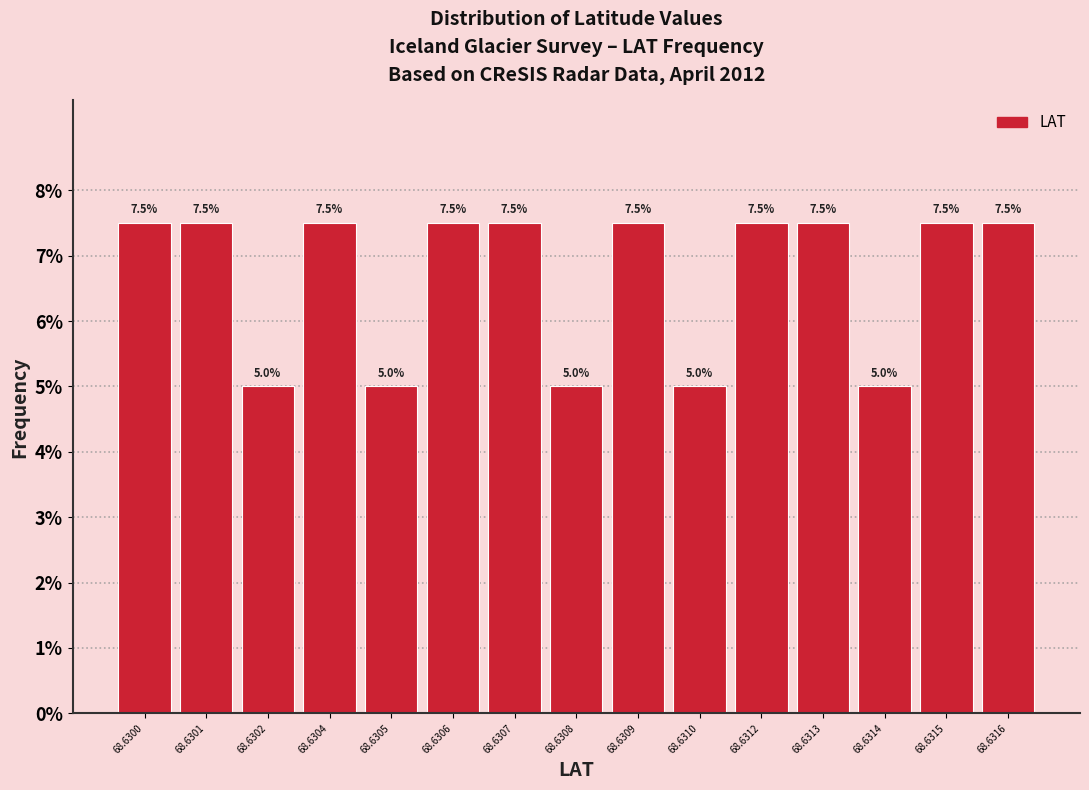

Reading left to right, transcribe all the data shown in this chart.

68.6300=7.5	68.6301=7.5	68.6302=5.0	68.6304=7.5	68.6305=5.0	68.6306=7.5	68.6307=7.5	68.6308=5.0	68.6309=7.5	68.6310=5.0	68.6312=7.5	68.6313=7.5	68.6314=5.0	68.6315=7.5	68.6316=7.5